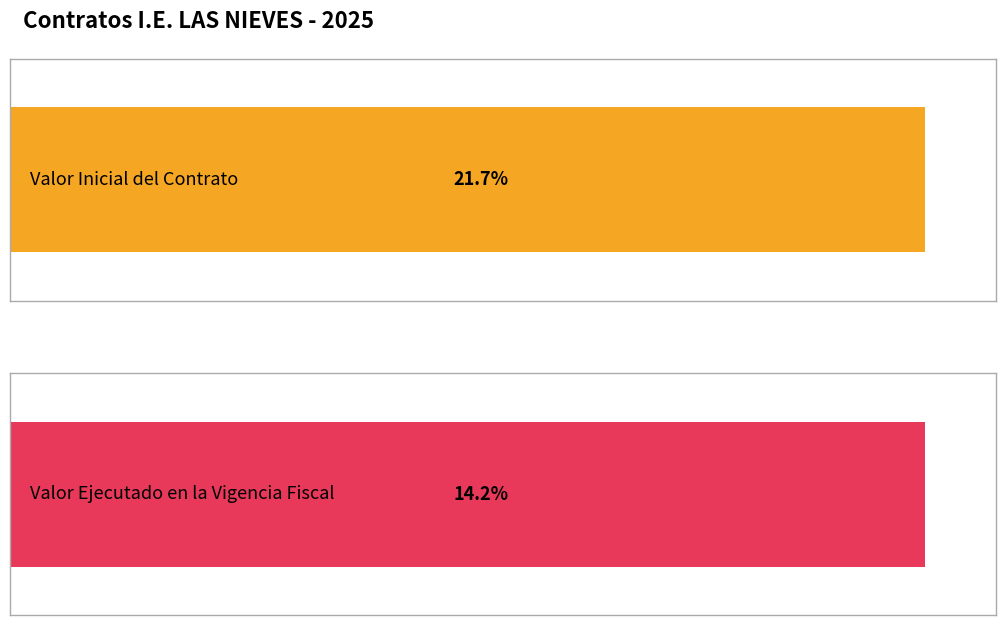

List the series in order of their overall mean, highest first.

Valor Inicial del Contrato, Valor Ejecutado en la Vigencia Fiscal